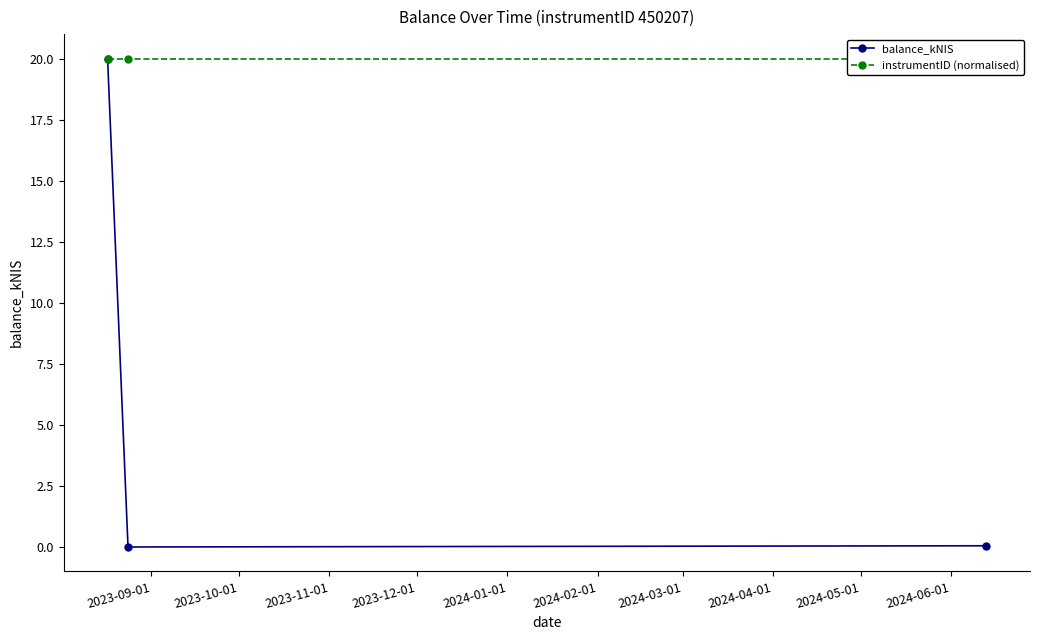

What is the maximum value for balance_kNIS?

20.0